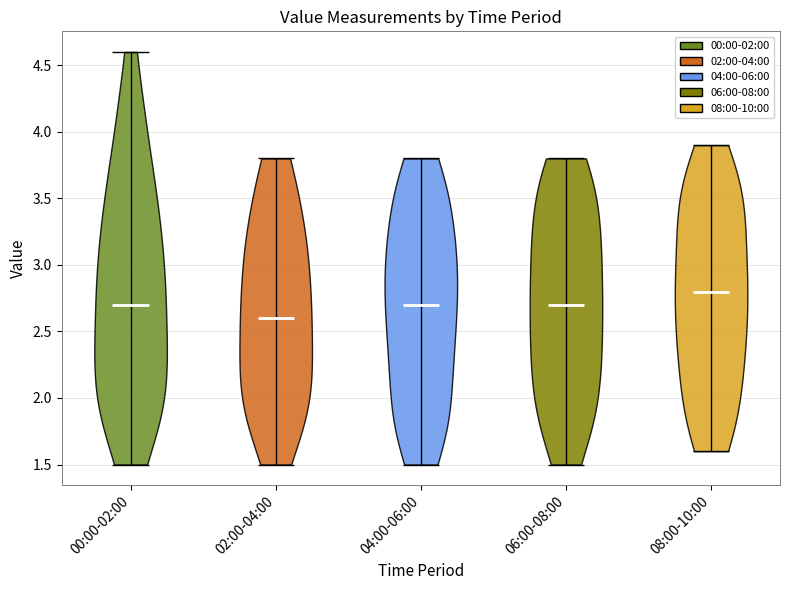

Which violin has the lowest median line?

02:00-04:00